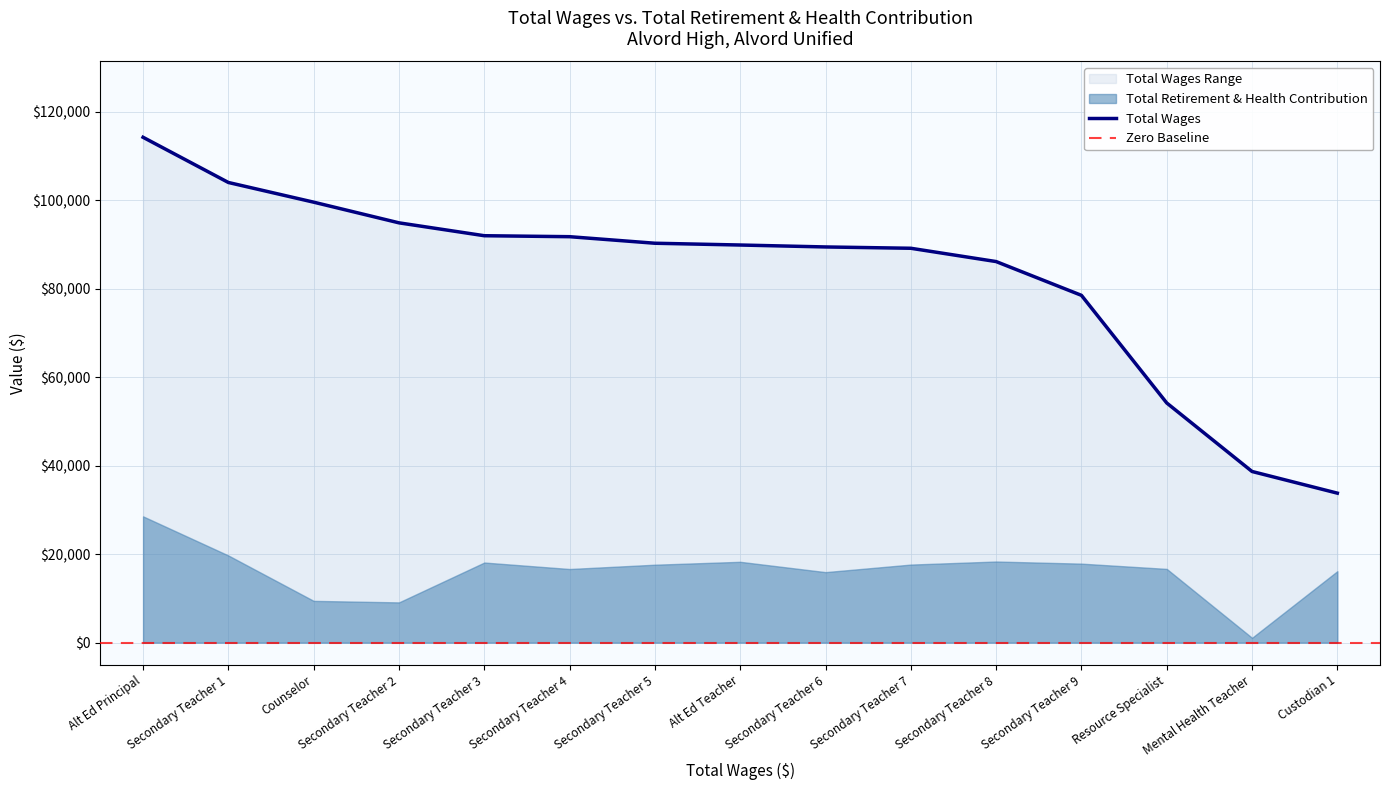

Reading left to right, list all the values displayed in this chart.

114239	104022	99571	94899	91988	91768	90288	89886	89449	89151	86146	78512	54183	38697	33800